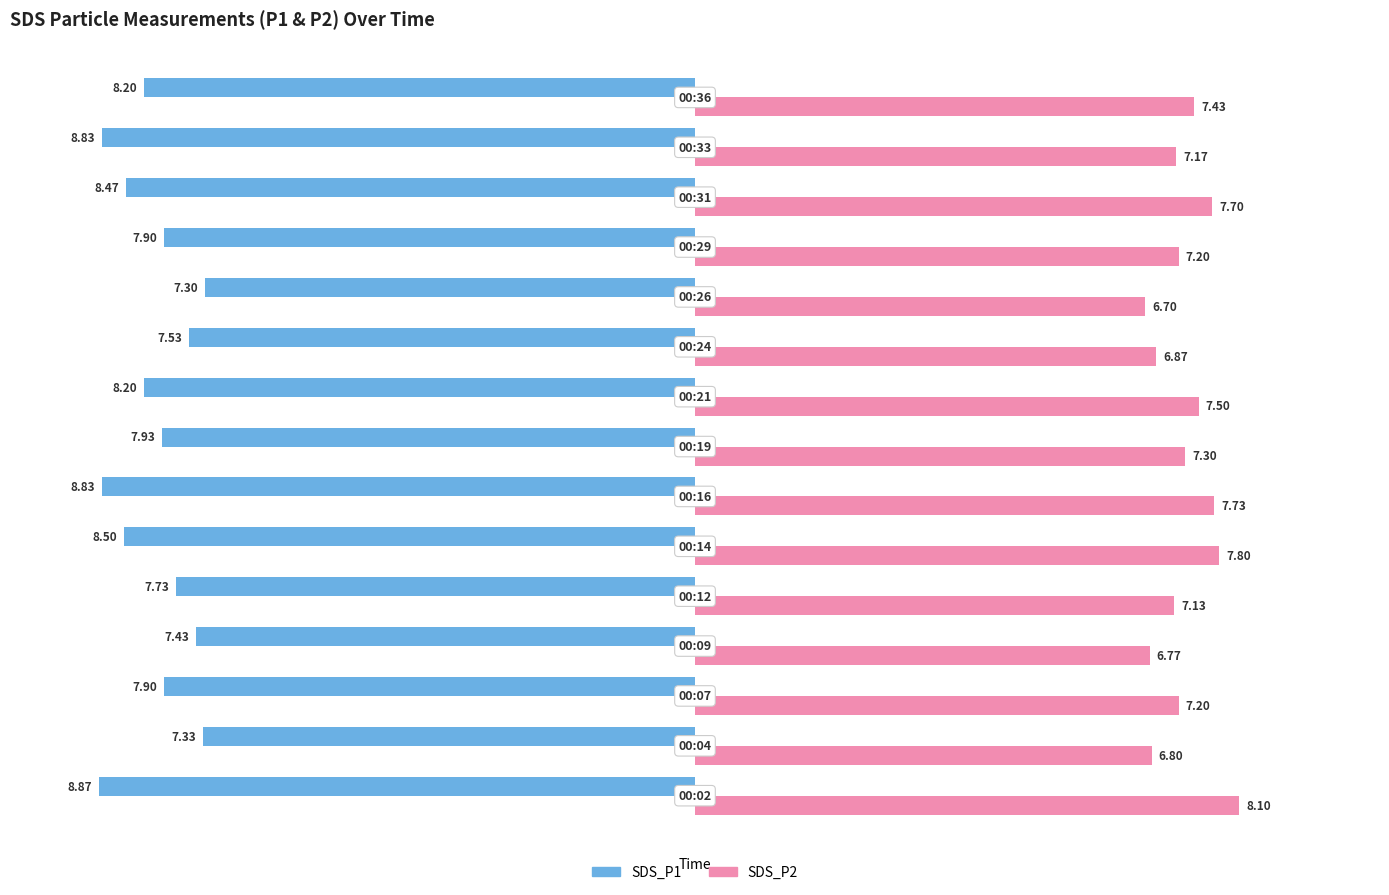

What are all the series names shown in the legend?

SDS_P1, SDS_P2